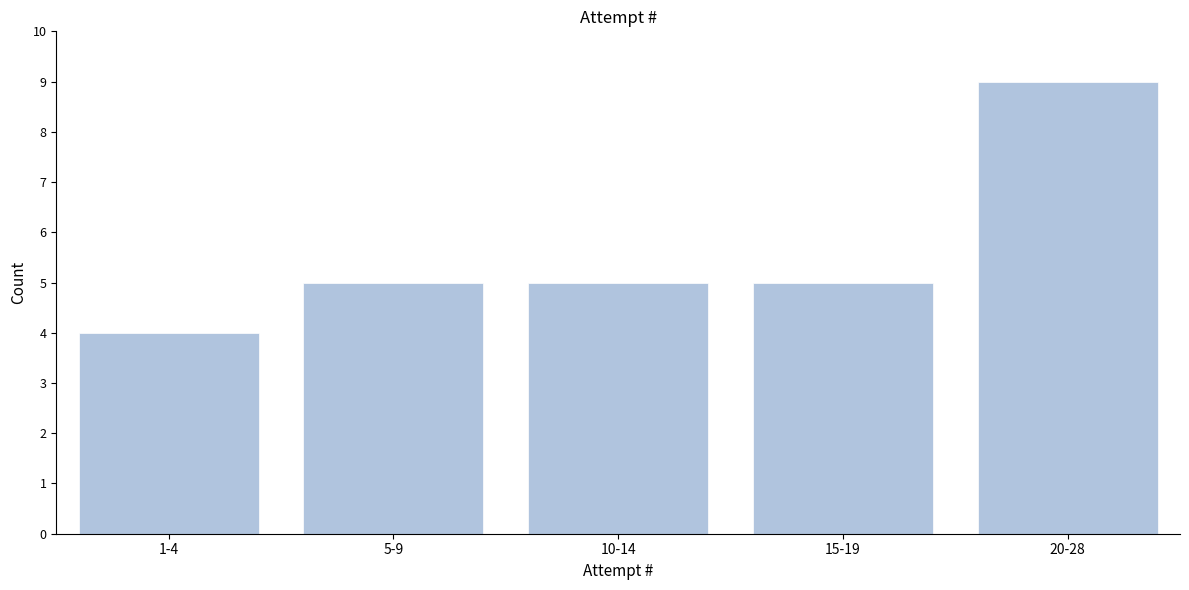

Reading left to right, what are all the values shown in this chart?

4	5	5	5	9